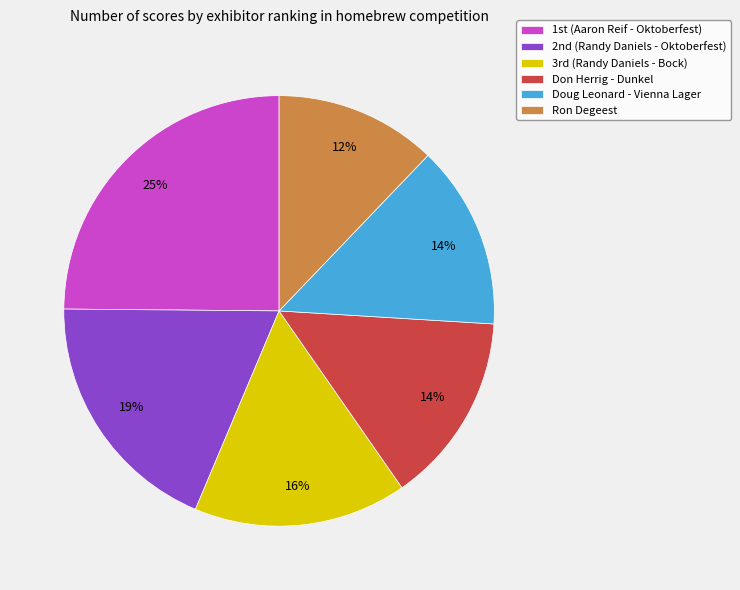

Do Don Herrig - Dunkel and Doug Leonard - Vienna Lager together represent more than half of the pie?

No